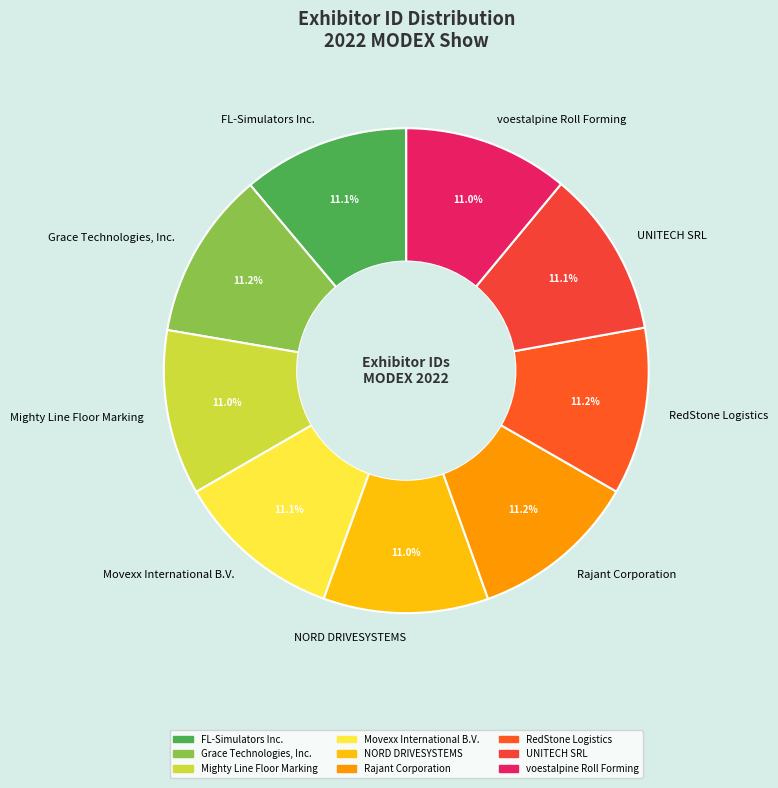

Count the number of slices in the pie.

9